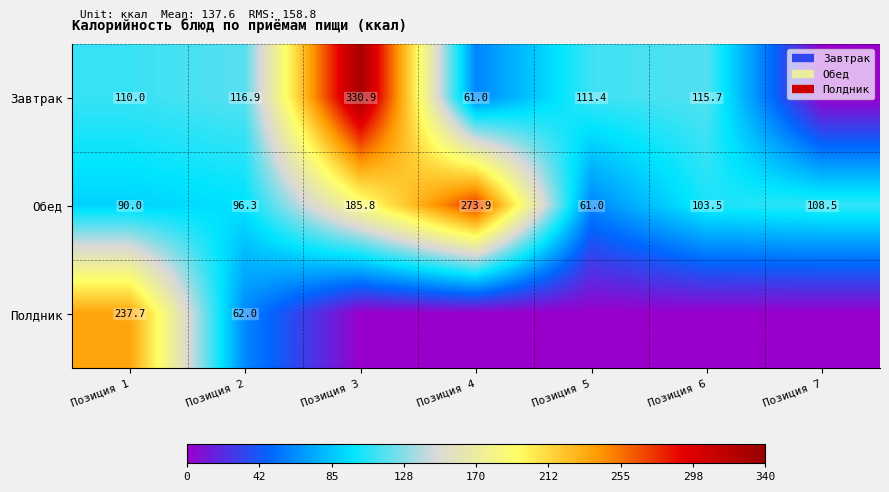

What is the total value across all series at Позиция 6?

219.1